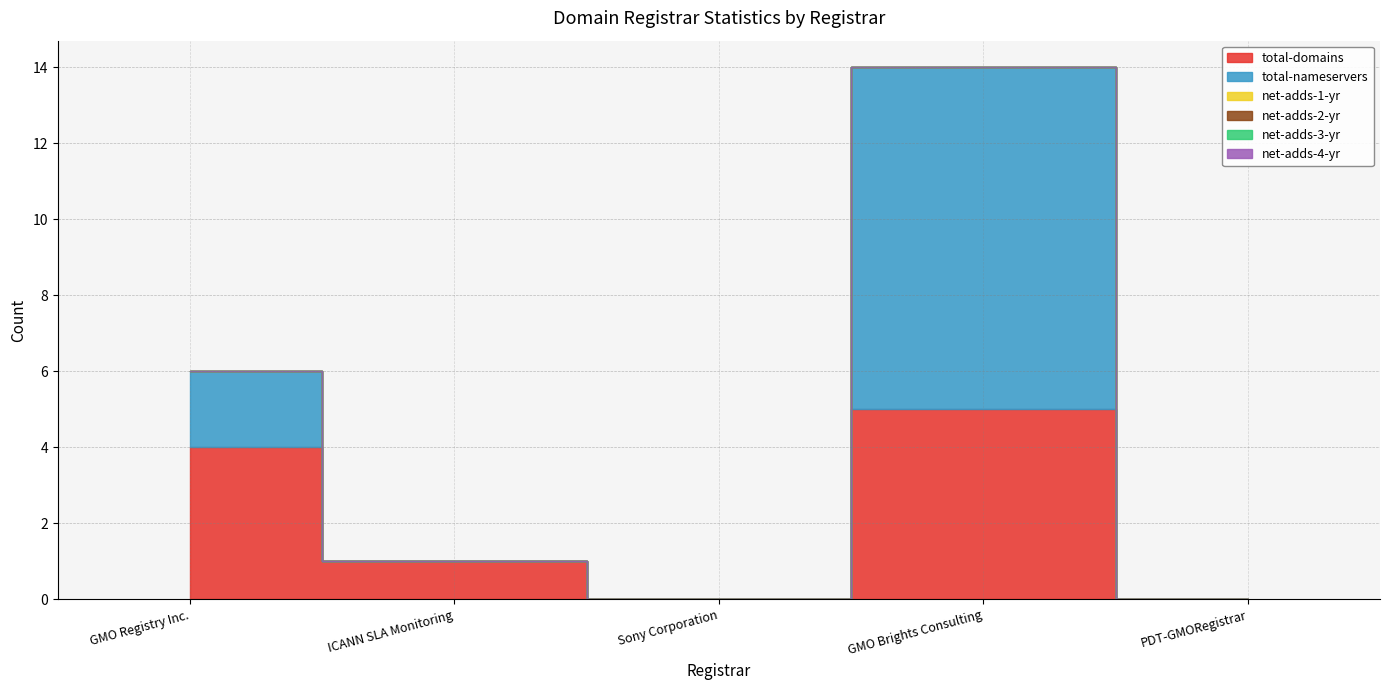

Which label corresponds to the smallest value in the chart?

Sony Corporation